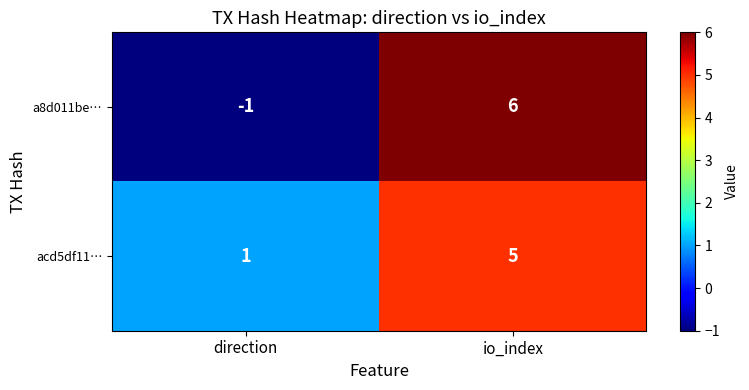

At which category does the chart reach its peak across all series?

io_index